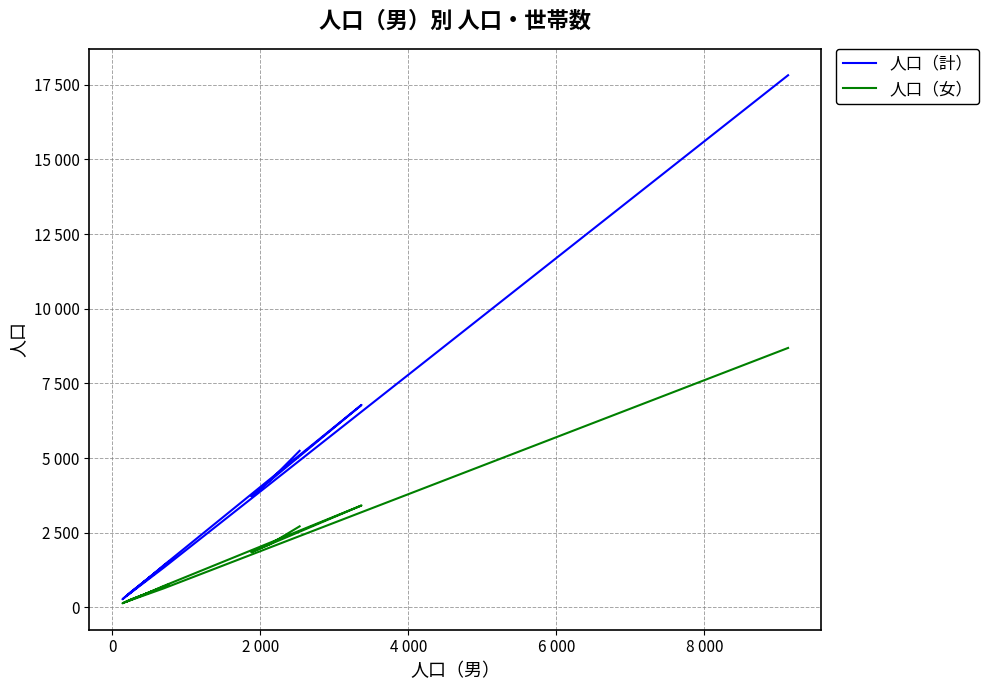

What are all the series names shown in the legend?

人口（計）, 人口（女）